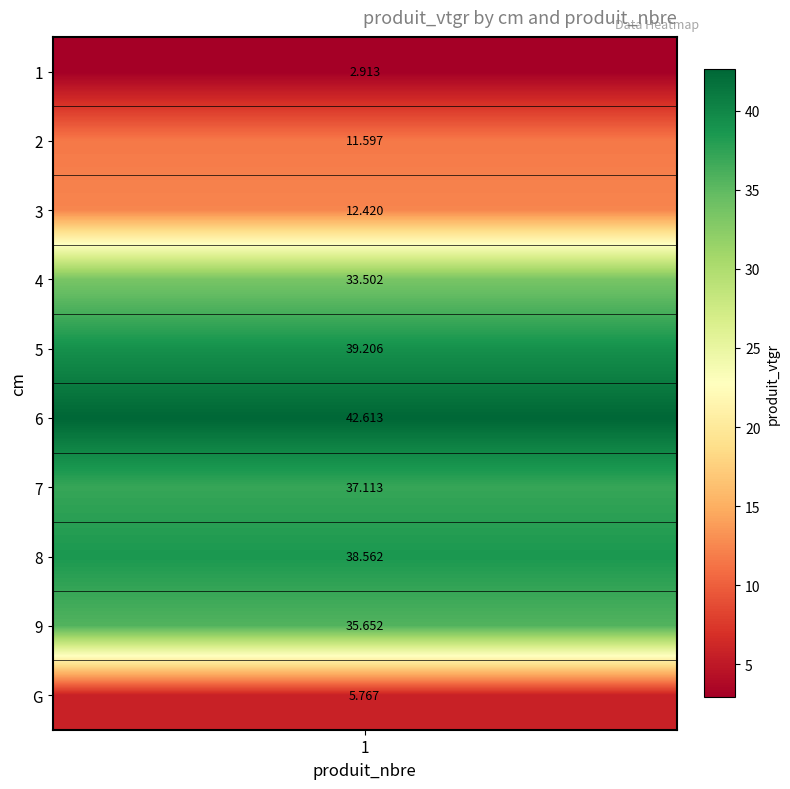

Approximately how many times larger is the value at 4 compared to 2?

2.9